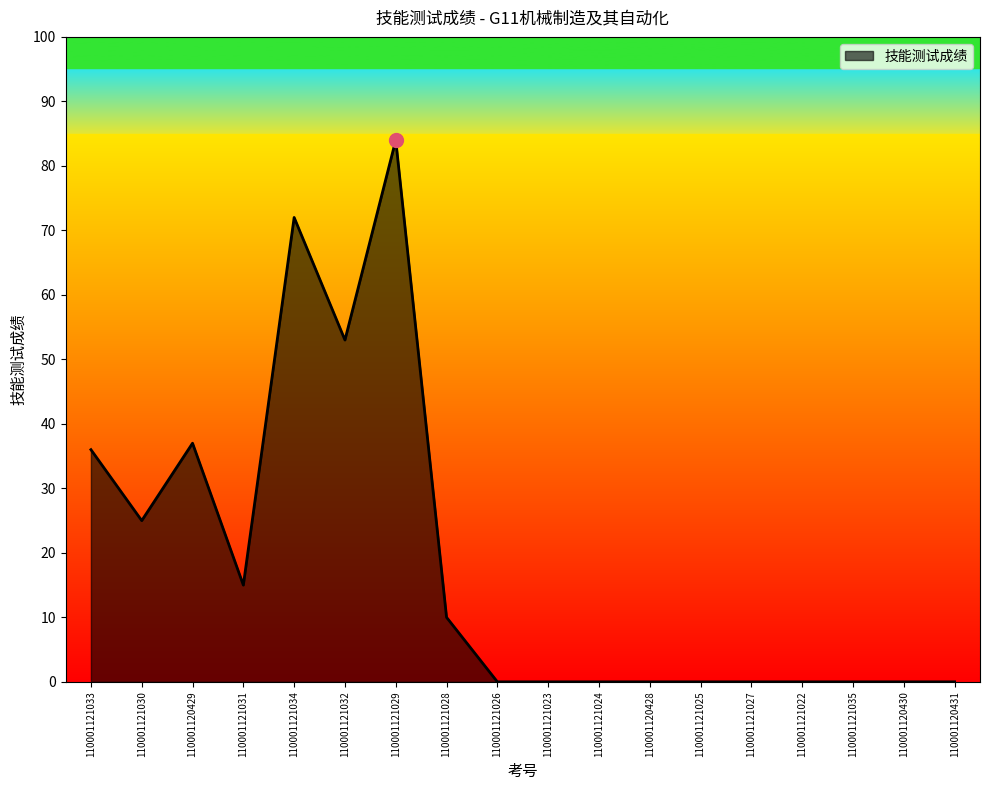

What position from the right is 110001121029?

12